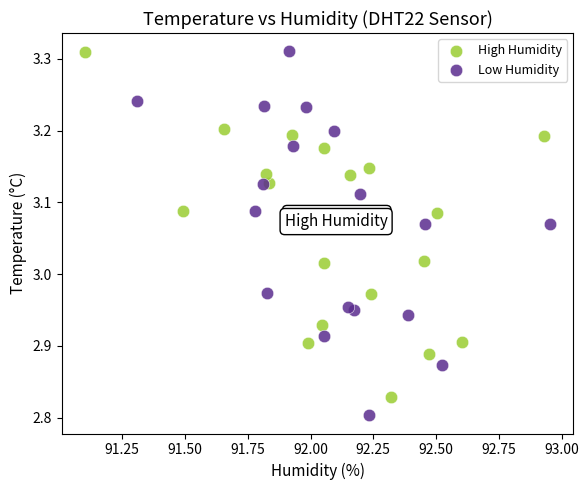

What are all the series names shown in the legend?

High Humidity, Low Humidity